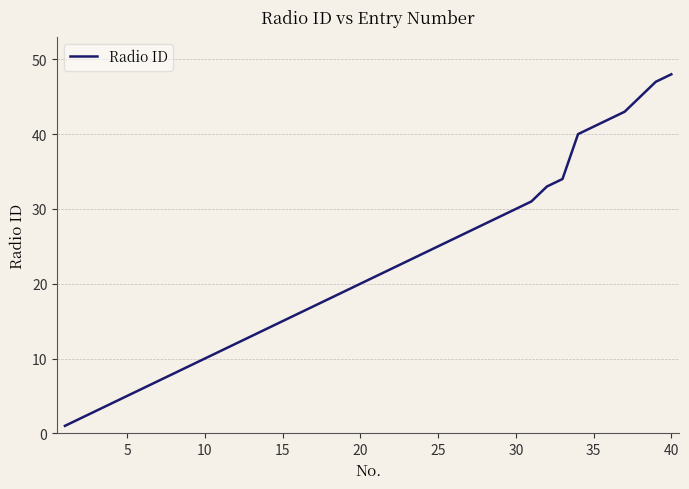

What is the maximum value shown in the chart?

48